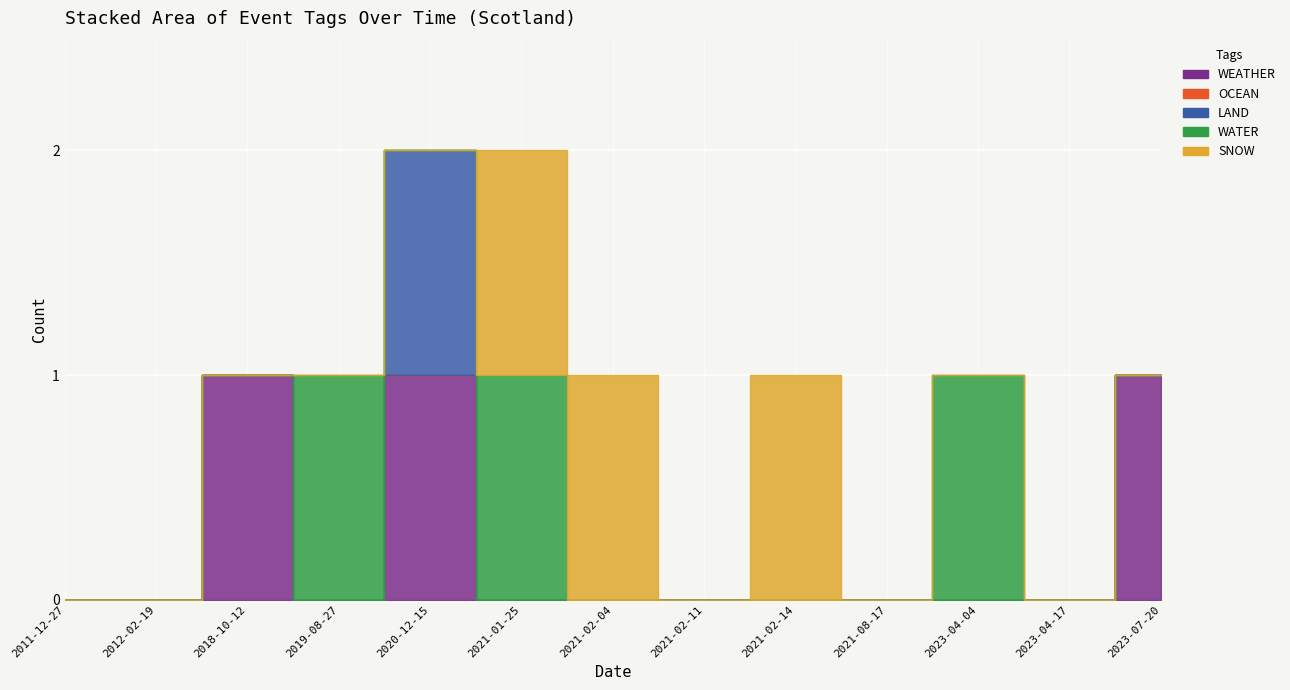

At which category does LAND reach its first local peak?

2020-12-15